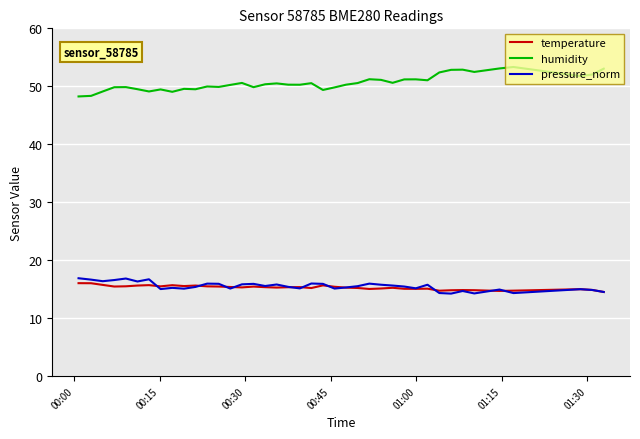

What is the highest value of the temperature series?

16.0